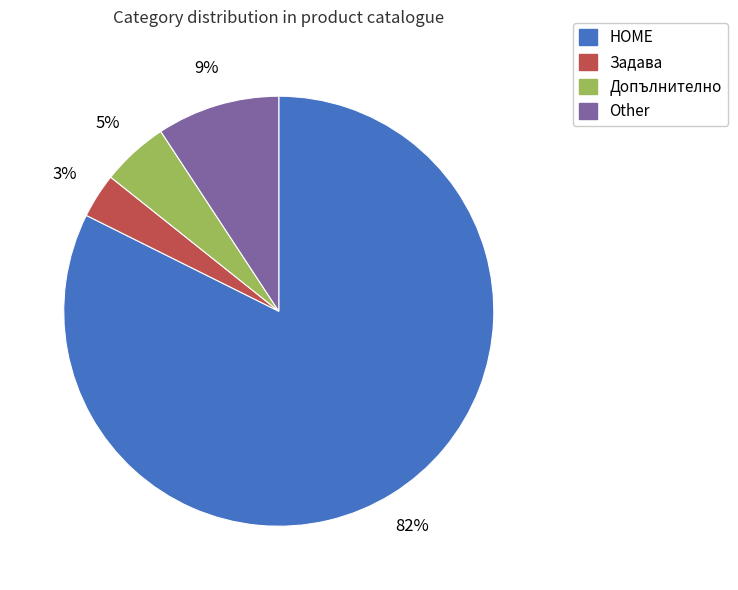

Which category has the smallest portion of the pie?

Задава